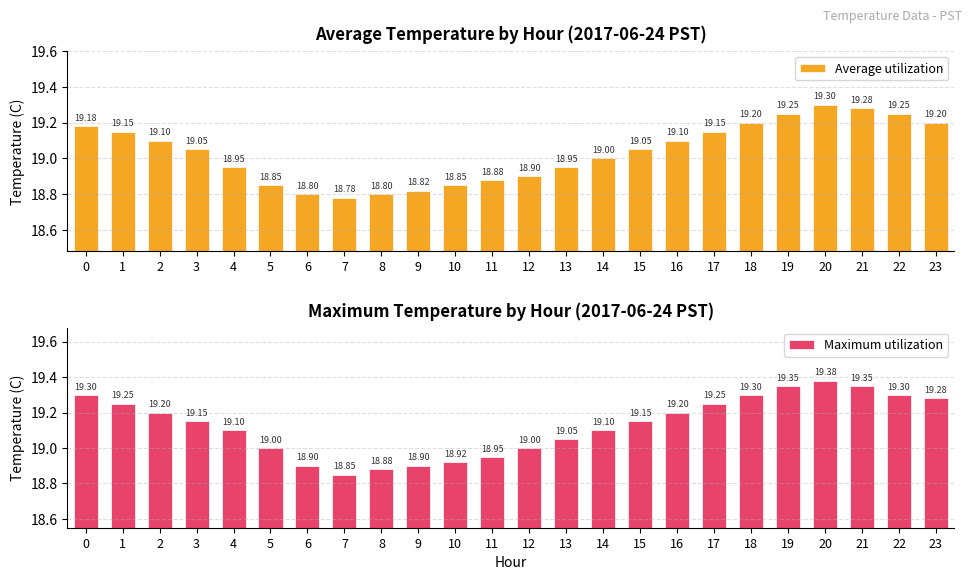

What is the total value across all series at 20?

38.7